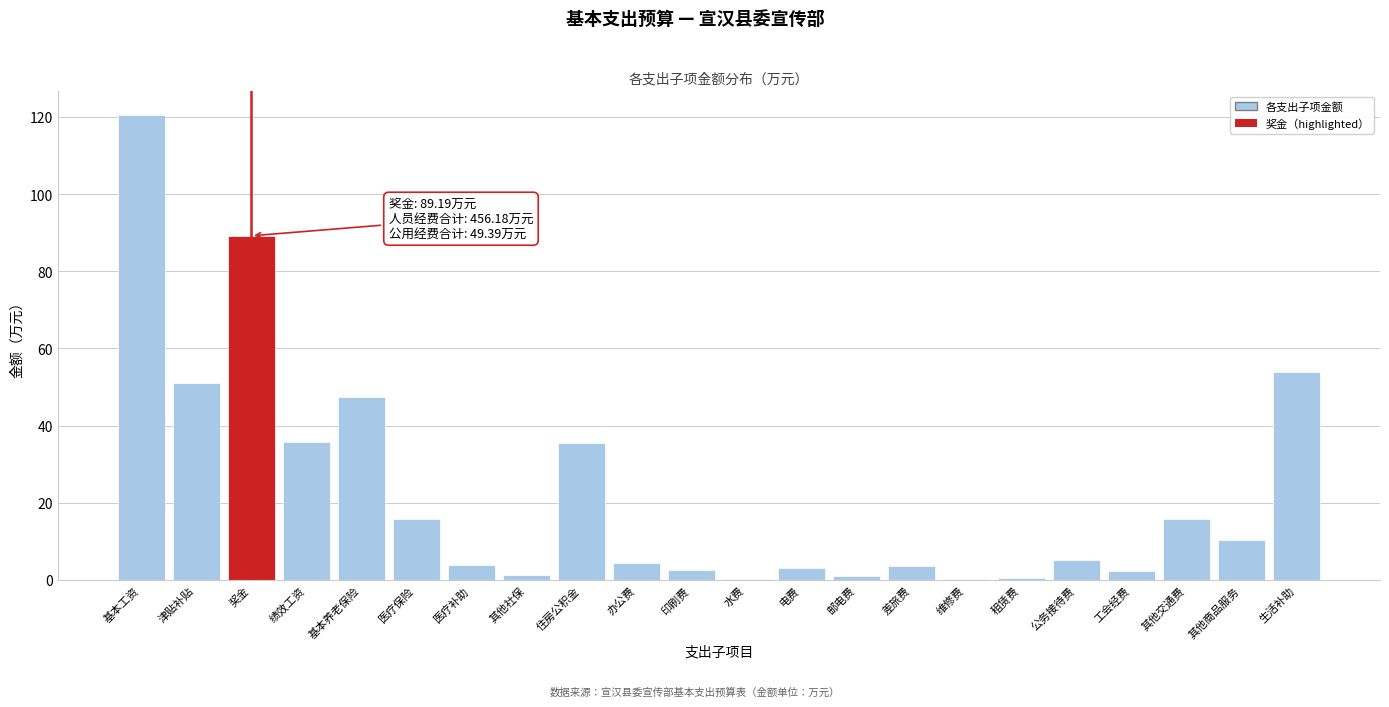

What is the sum of all values?

503.0